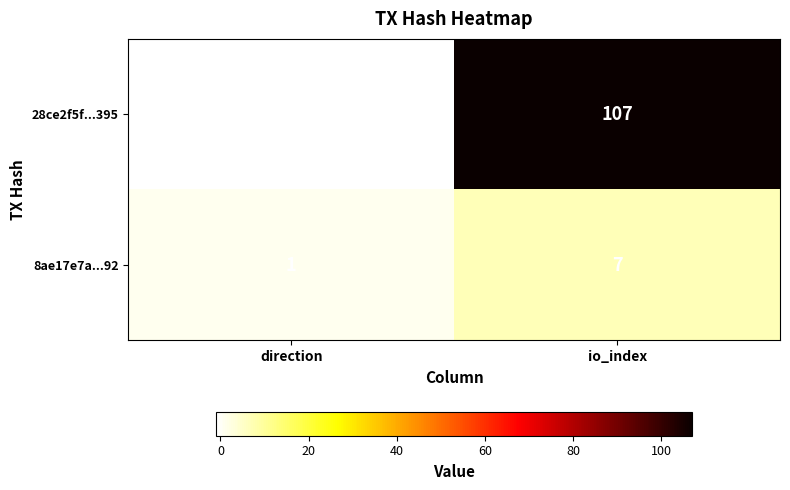

Reading right to left, list all the values displayed in this chart.

28ce2f5f...395: io_index=107	direction=-1
8ae17e7a...92: io_index=7	direction=1